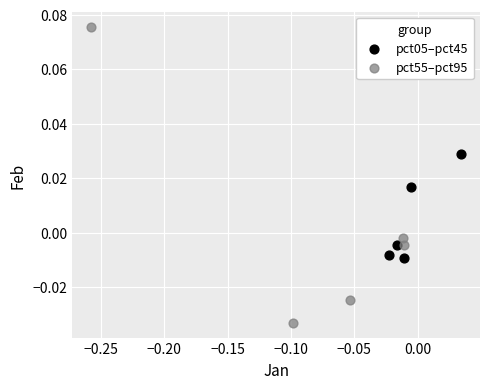

Which series reaches the maximum Y coordinate?

pct55–pct95